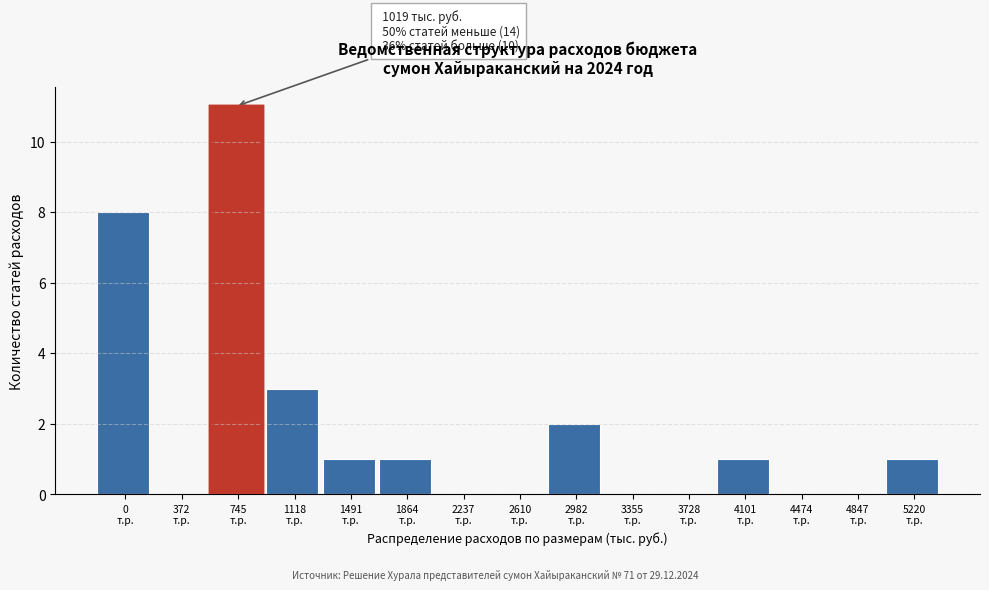

What is the sum of all values?

28